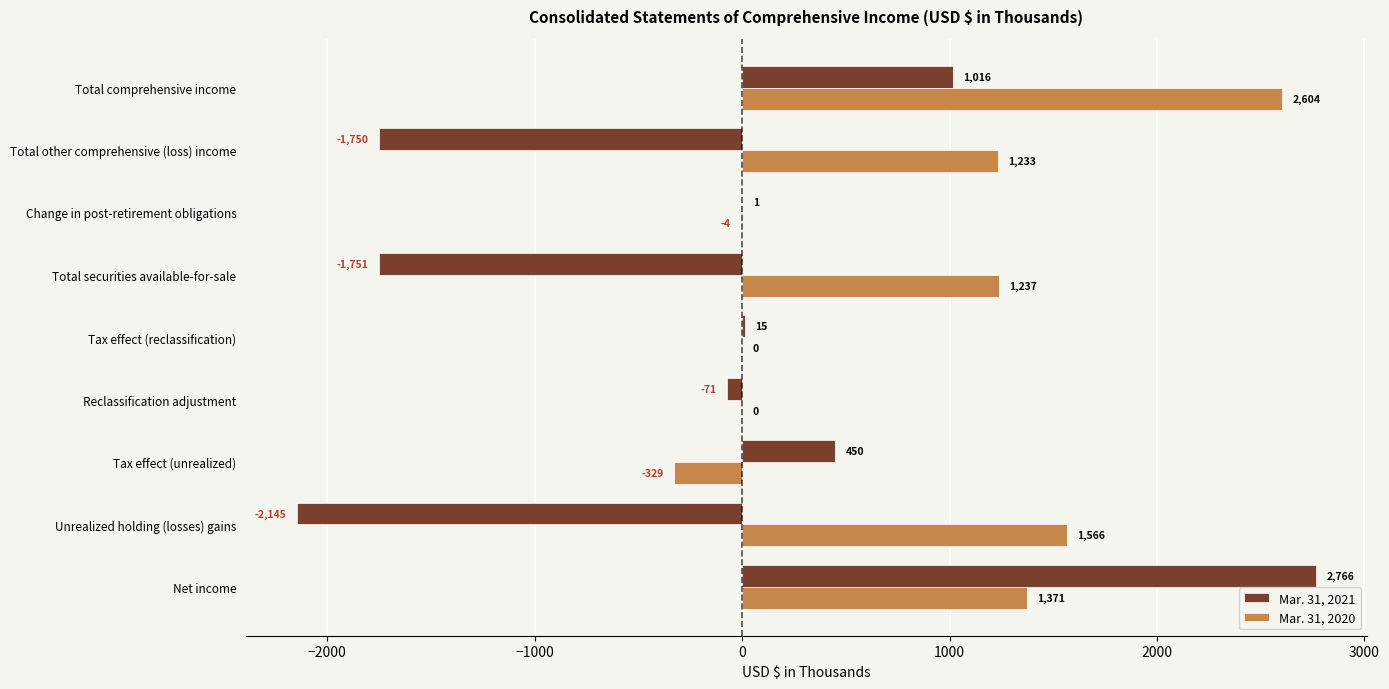

At which category does the chart reach its peak across all series?

Net income